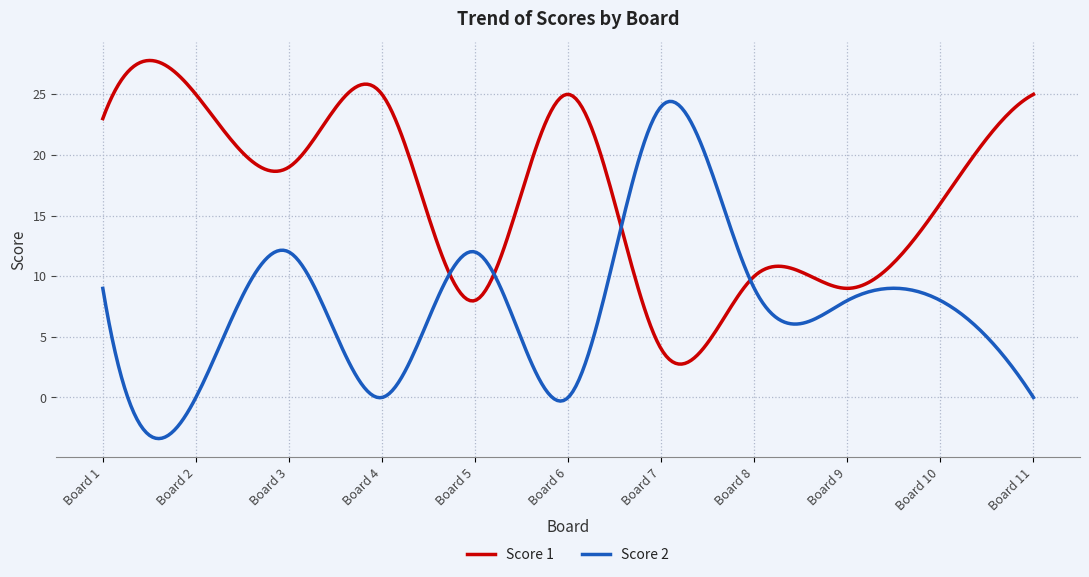

Rank the series by their average value, from highest to lowest.

Score 1, Score 2